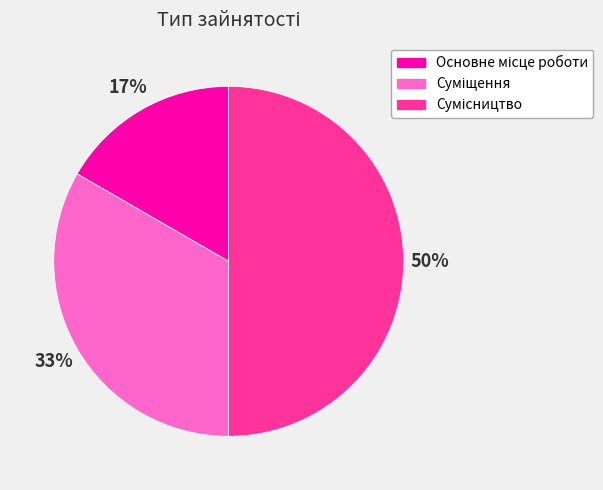

To the nearest percent, what is the average slice percentage?

33%